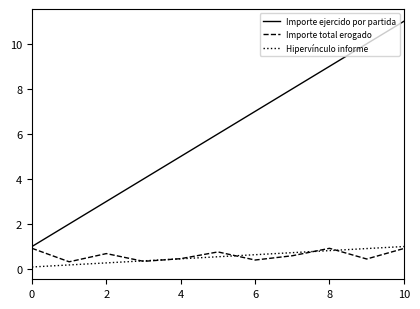

How many categories are shown in the chart?

11